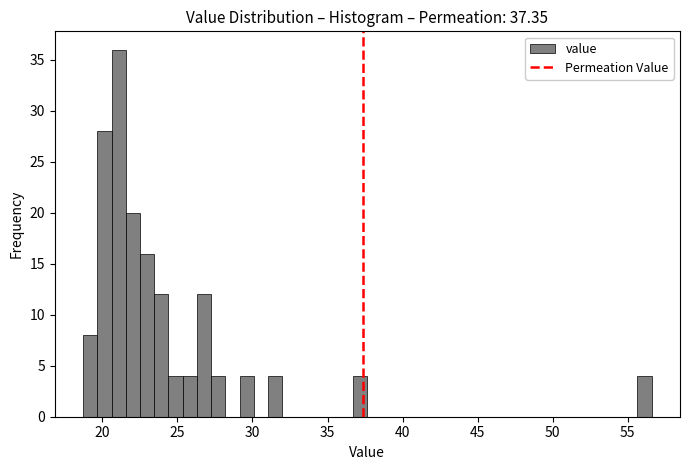

Read against the x-axis, roughly where is the centre of the tallest bar?

21.0